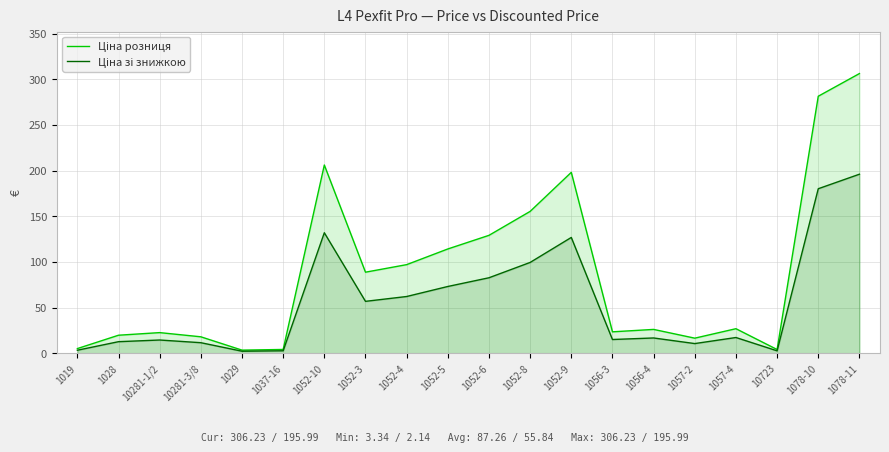

Reading left to right, extract all data points from this chart.

Ціна розниця: 1019=5.0	1028=19.7	10281-1/2=22.5	10281-3/8=17.9	1029=3.3	1037-16=4.1	1052-10=206.1	1052-3=88.7	1052-4=97.0	1052-5=114.1	1052-6=129.1	1052-8=155.3	1052-9=198.0	1056-3=23.4	1056-4=26.0	1057-2=16.4	1057-4=26.8	10723=4.0	1078-10=281.4	1078-11=306.2
Ціна зі знижкою: 1019=3.2	1028=12.6	10281-1/2=14.4	10281-3/8=11.5	1029=2.1	1037-16=2.6	1052-10=131.9	1052-3=56.8	1052-4=62.1	1052-5=73.0	1052-6=82.6	1052-8=99.4	1052-9=126.7	1056-3=15.0	1056-4=16.7	1057-2=10.5	1057-4=17.2	10723=2.6	1078-10=180.1	1078-11=196.0